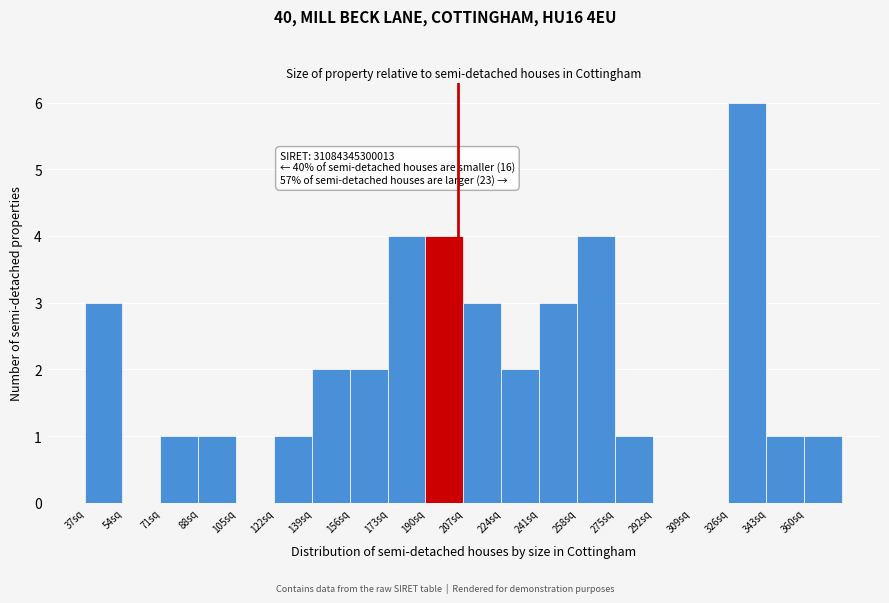

Over which range of the x-axis is the bar tallest?

326 to 343